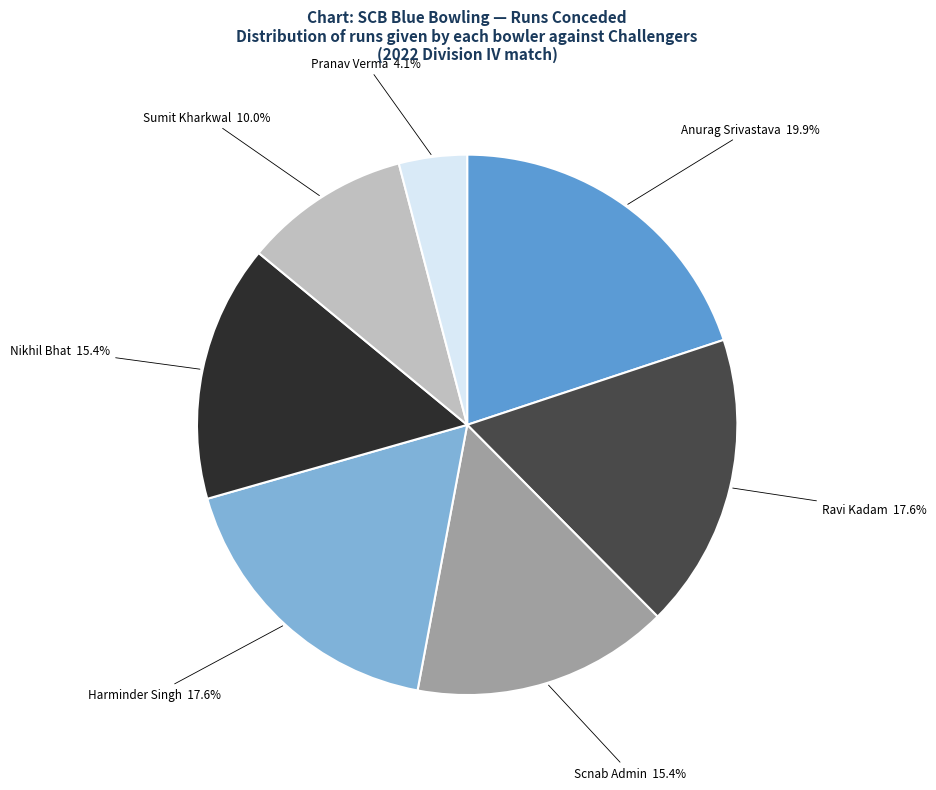

Count the number of slices in the pie.

7